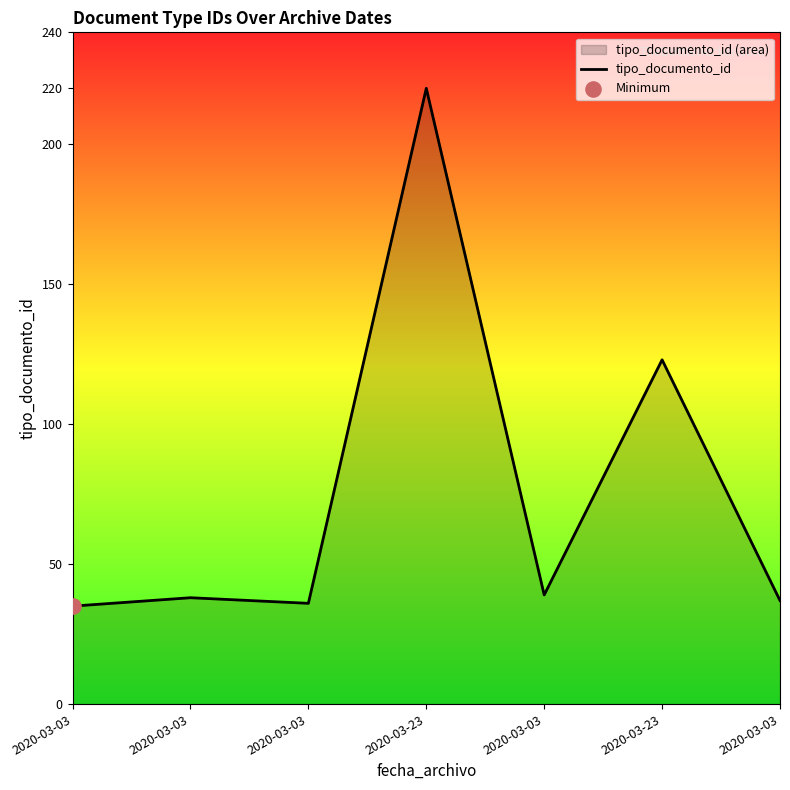

Between 2020-03-03 and 2020-03-23, which is larger?

2020-03-23